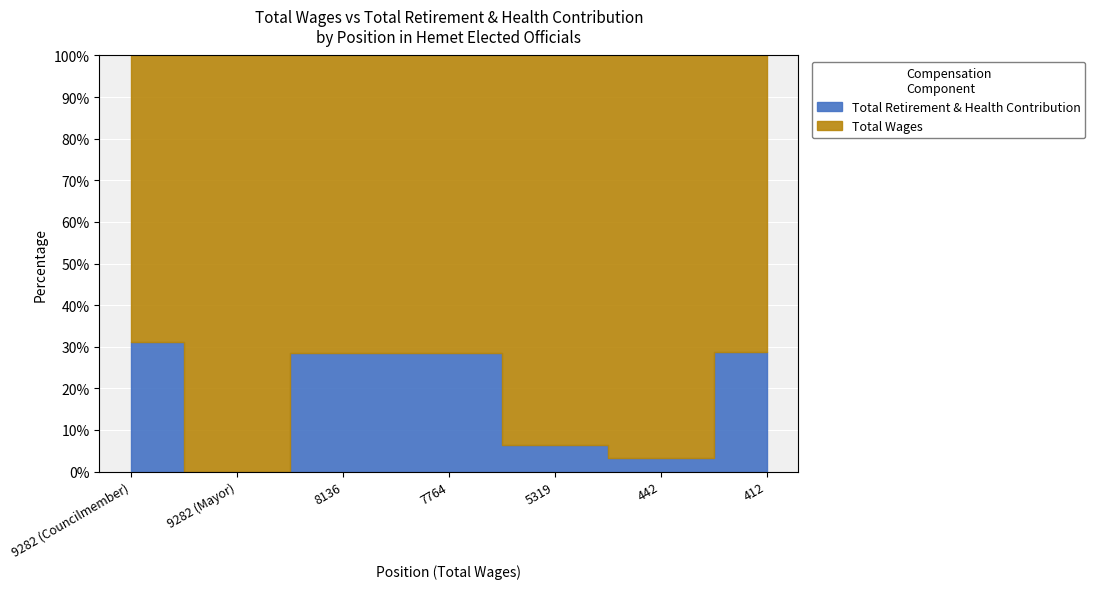

Which series has the widest spread of values?

Total Wages